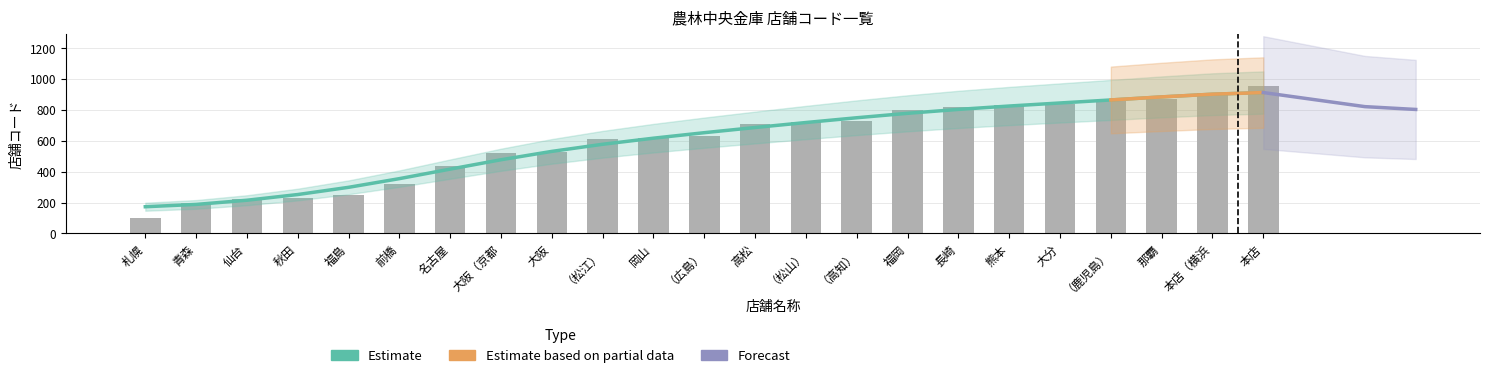

Reading left to right, extract all data points from this chart.

札幌=100	青森=200	仙台=220	秋田=230	福島=250	前橋=320	名古屋=440	大阪（京都=520	大阪=530	（松江）=611	岡山=620	（広島）=631	高松=710	（松山）=721	（高知）=731	福岡=800	長崎=820	熊本=830	大分=840	（鹿児島）=861	那覇=870	本店（横浜=911	本店=958